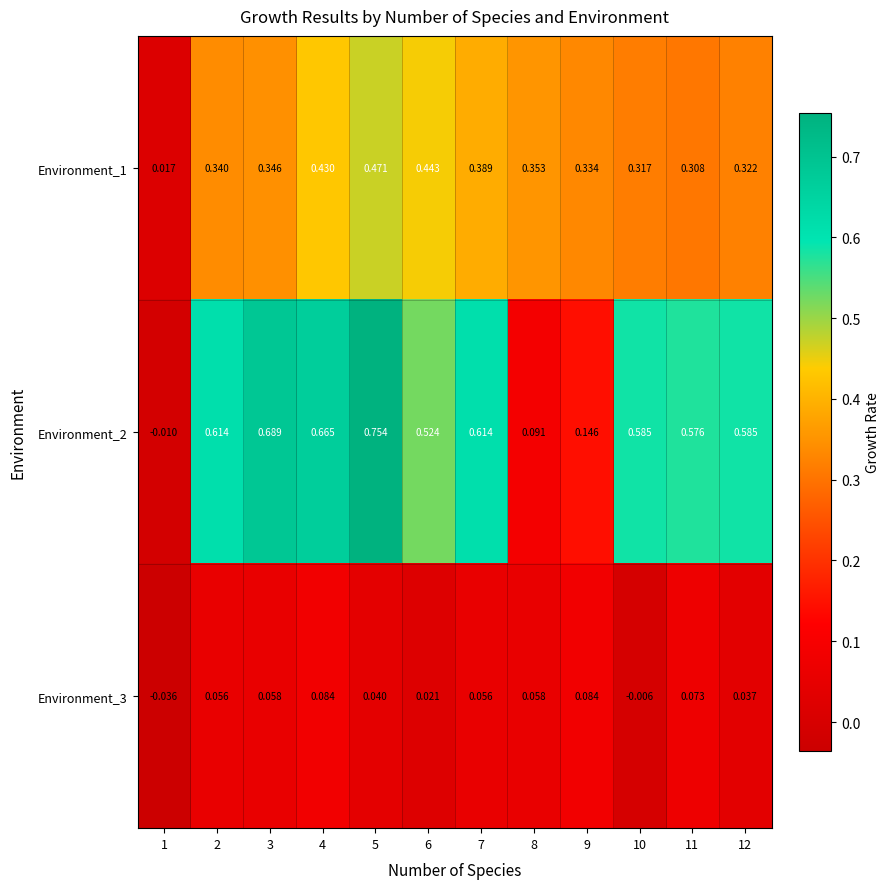

At which category does the chart reach its minimum across all series?

1